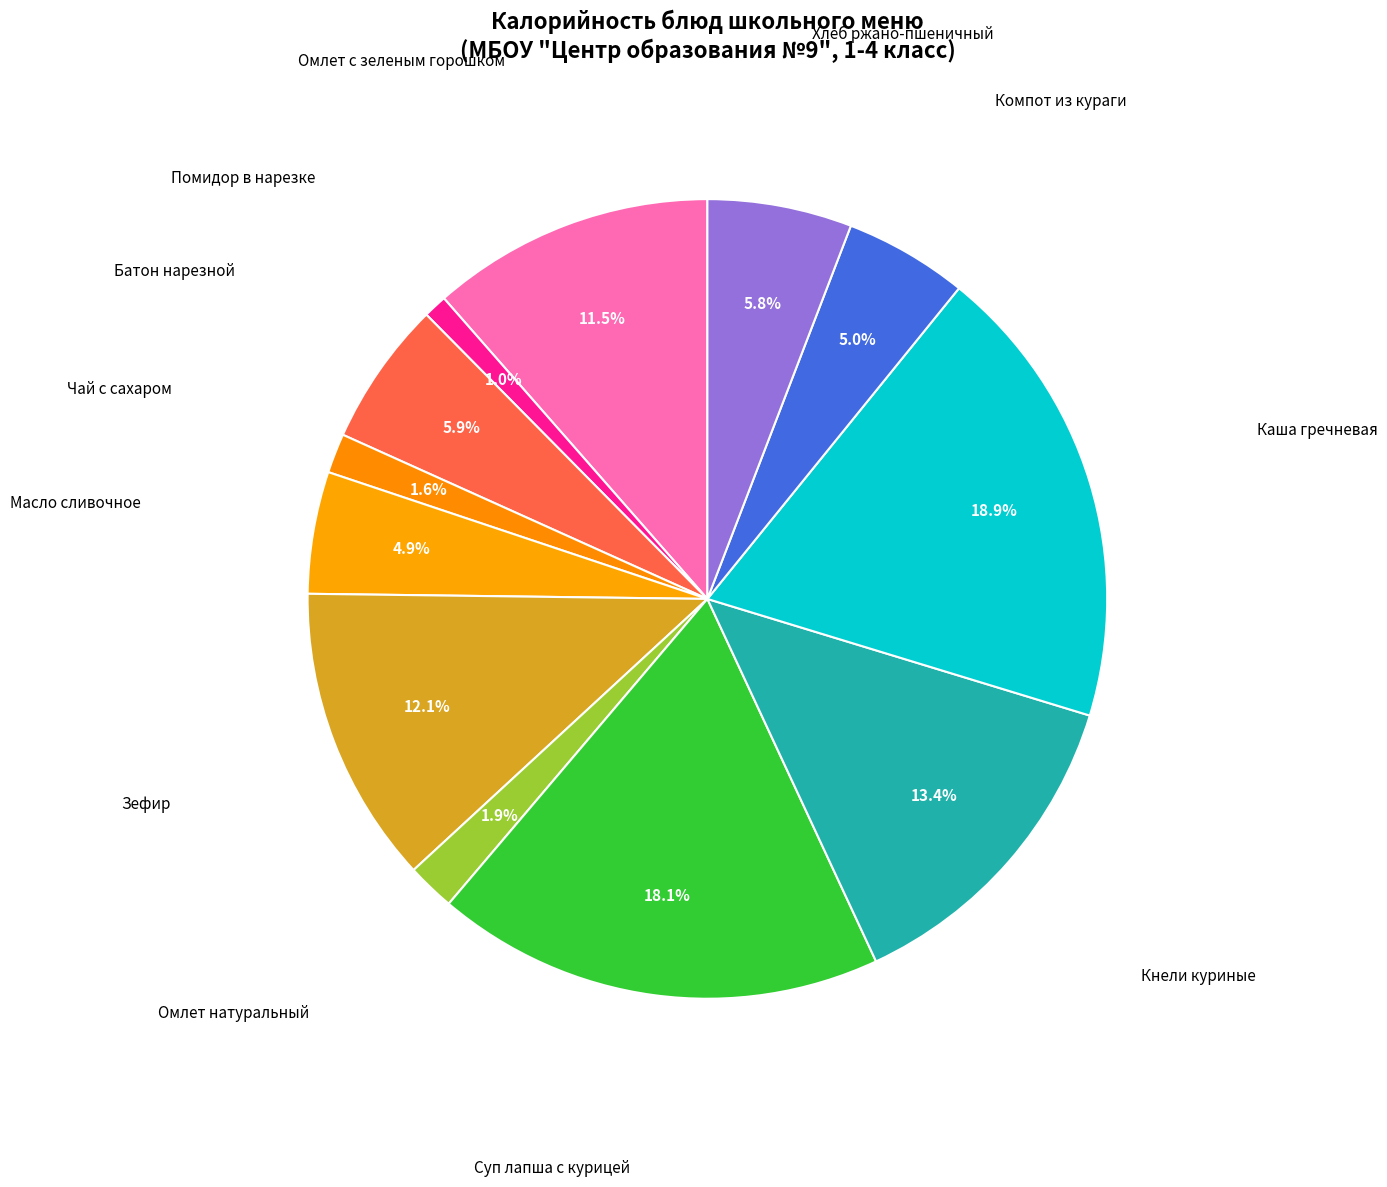

Which category has the biggest portion of the pie?

Каша гречневая